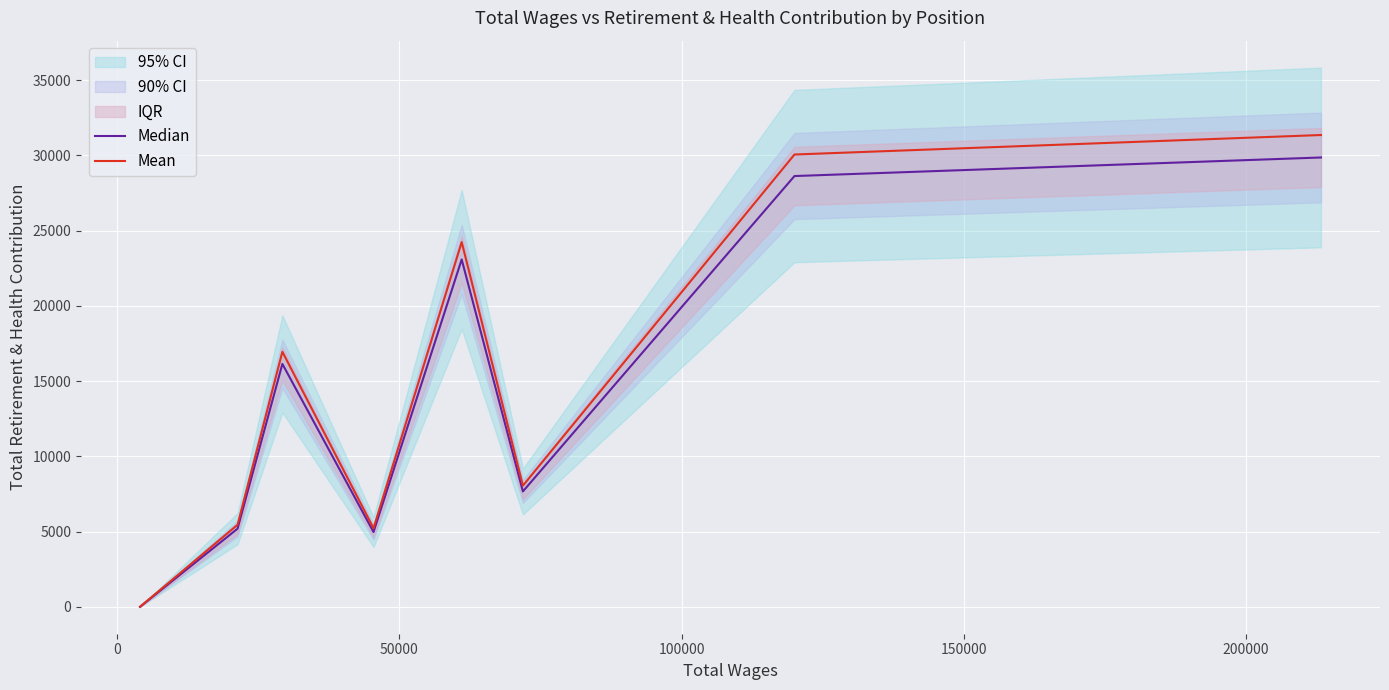

True or false: Median and Mean cross at least once.

False